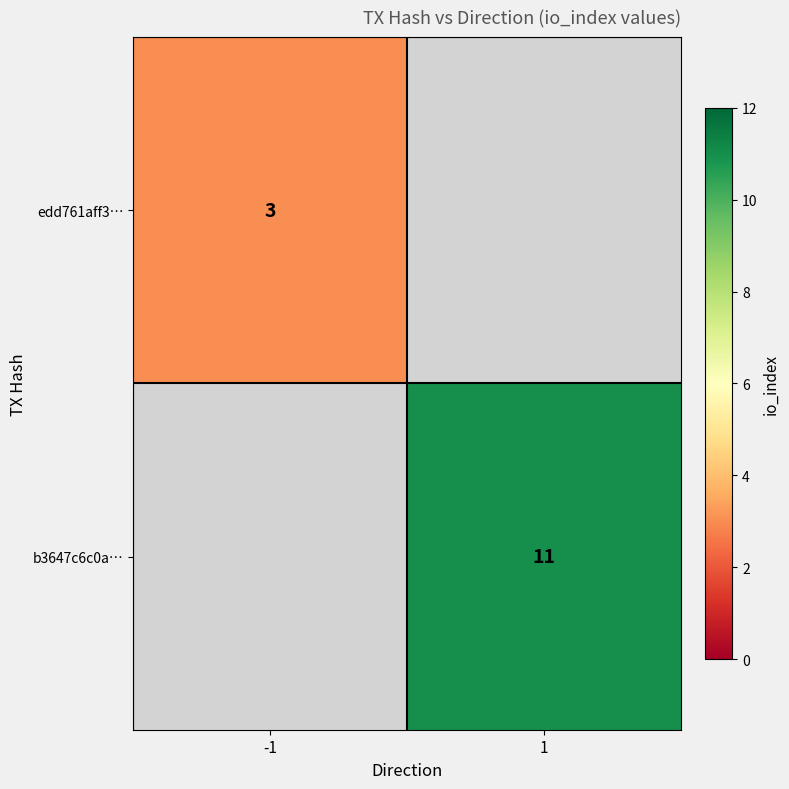

True or false: edd761aff3… has a value of 3 at -1.

True